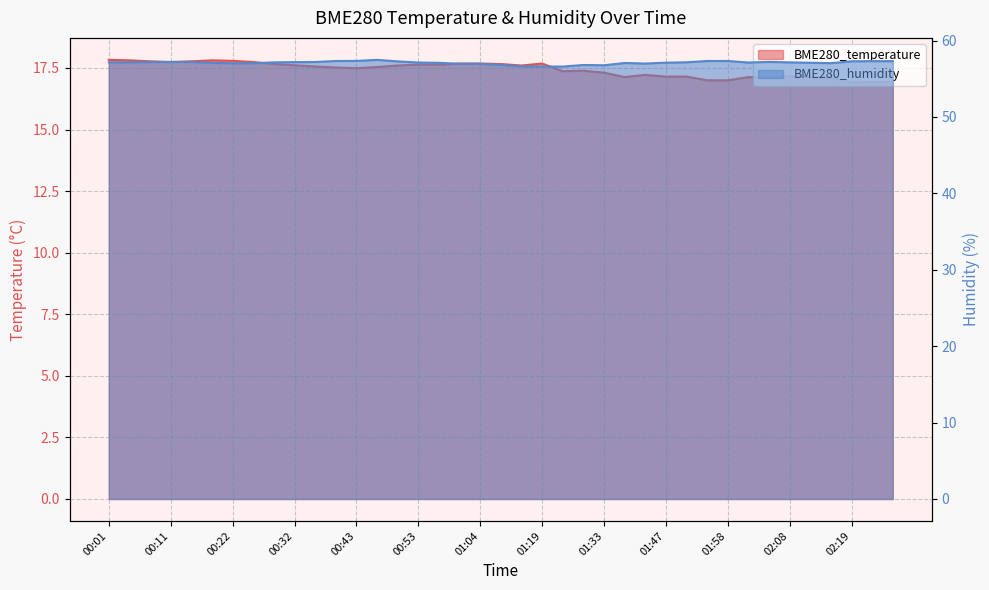

How many interior local valleys does the BME280_temperature series have?

8